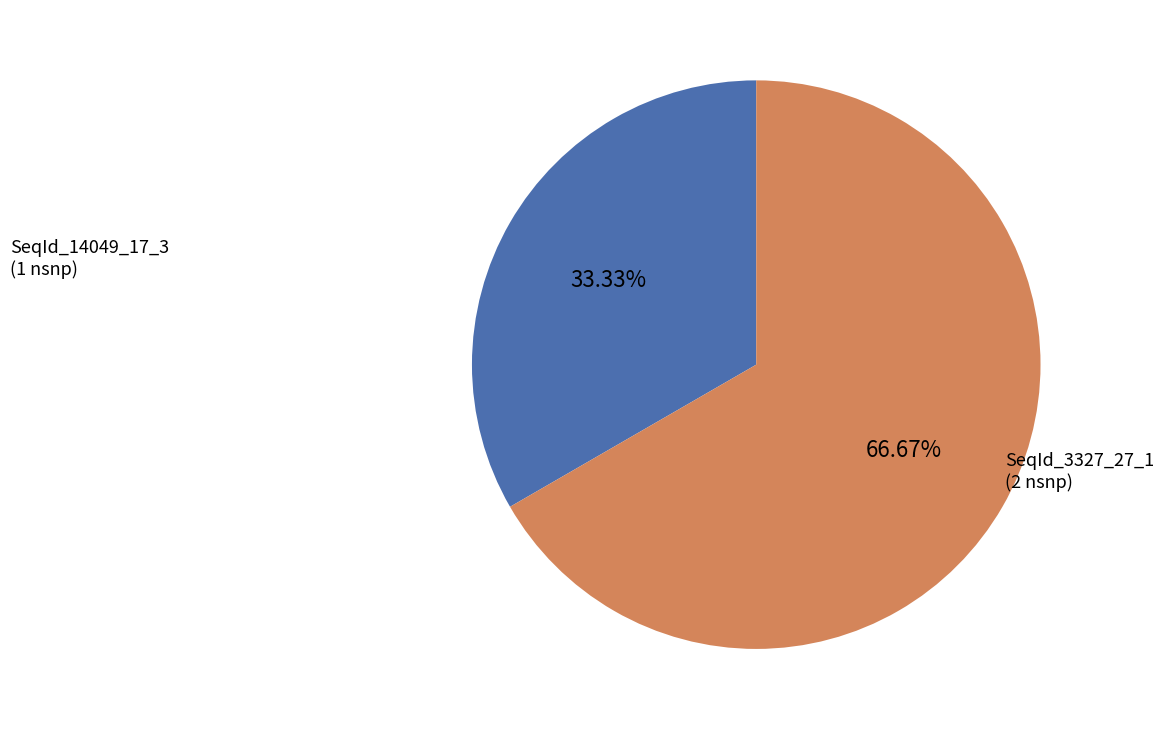

How many slices are in this pie chart?

2